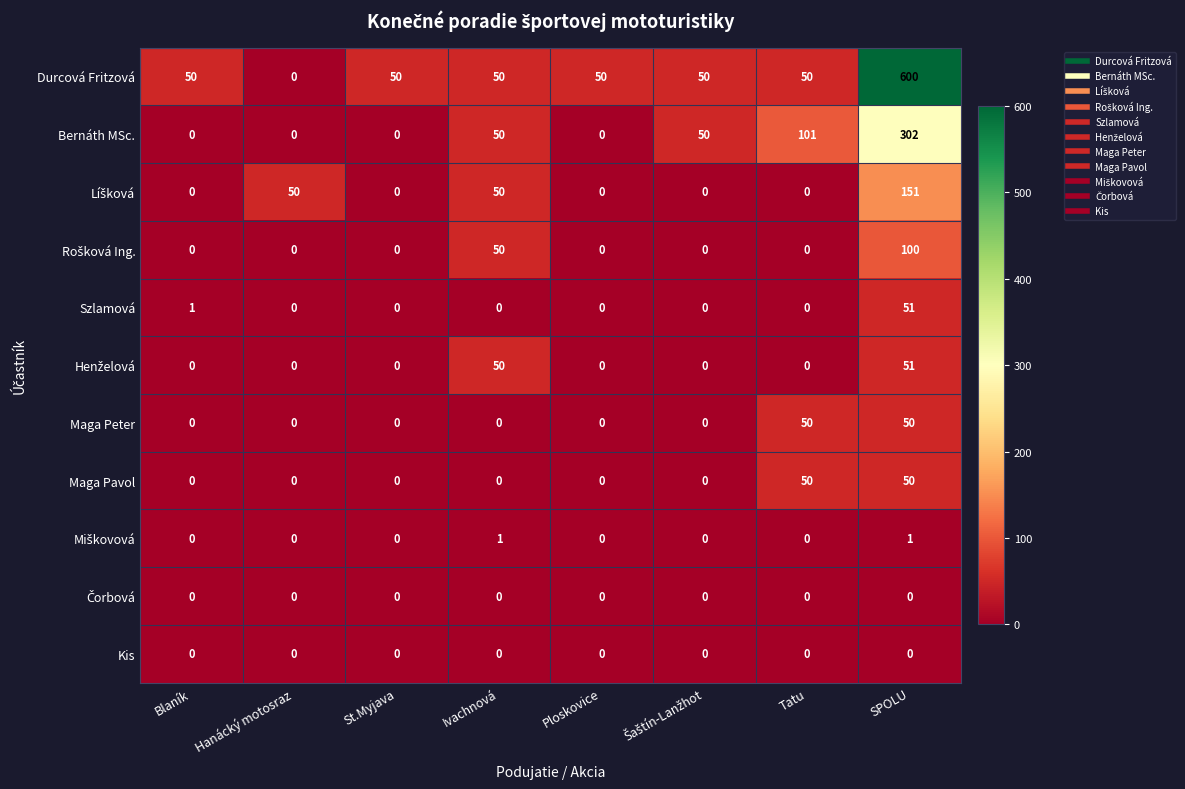

Which series has the largest range (max minus min)?

Durcová Fritzová